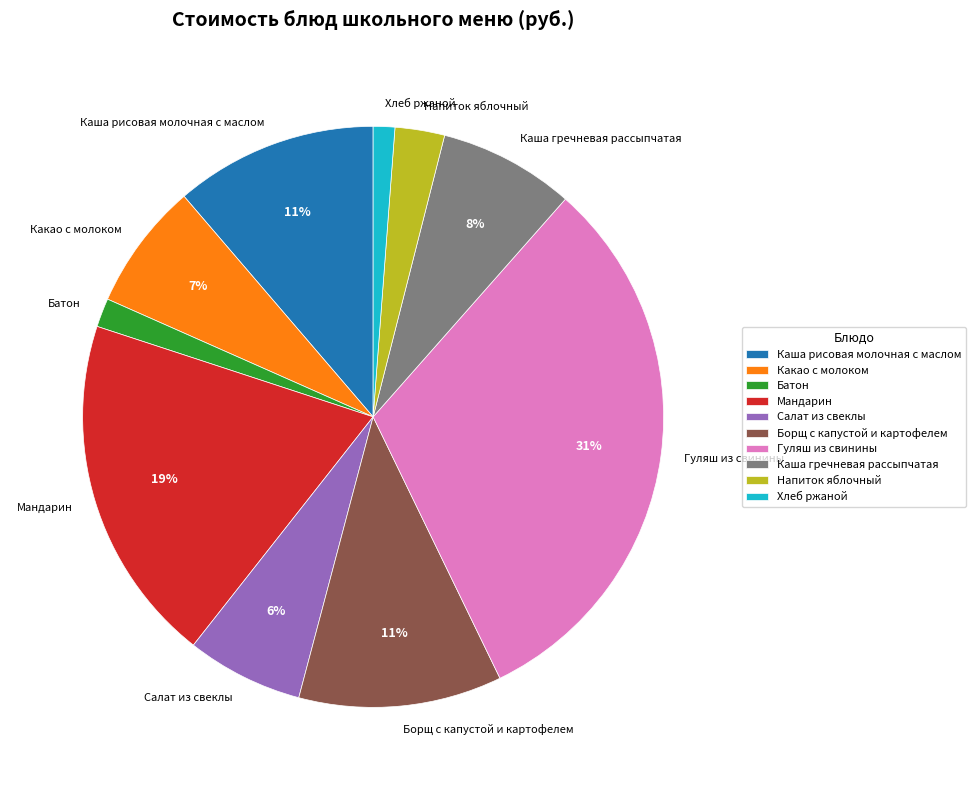

Which slice is the largest?

Гуляш из свинины